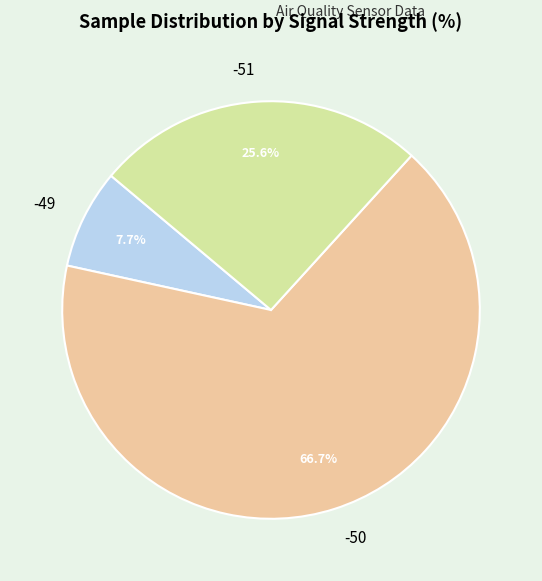

Which slice is the largest?

-50